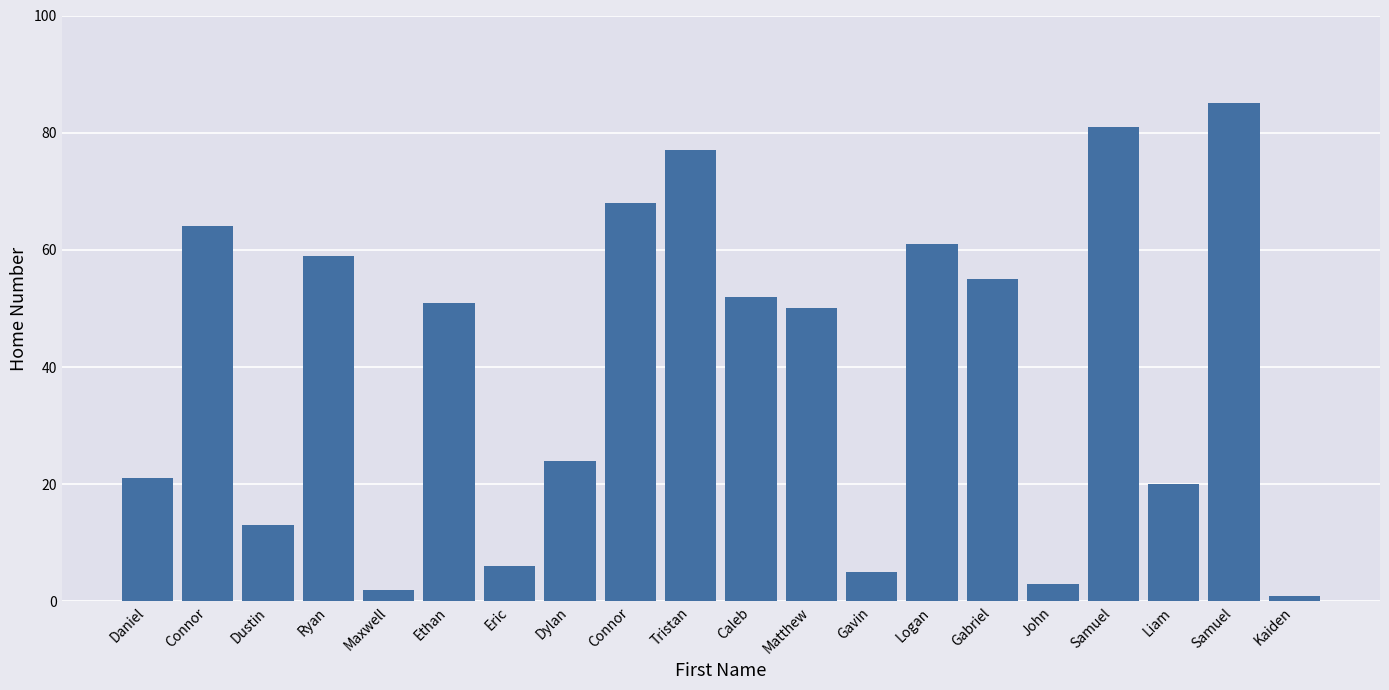

Reading left to right, what are all the values shown in this chart?

21	64	13	59	2	51	6	24	68	77	52	50	5	61	55	3	81	20	85	1